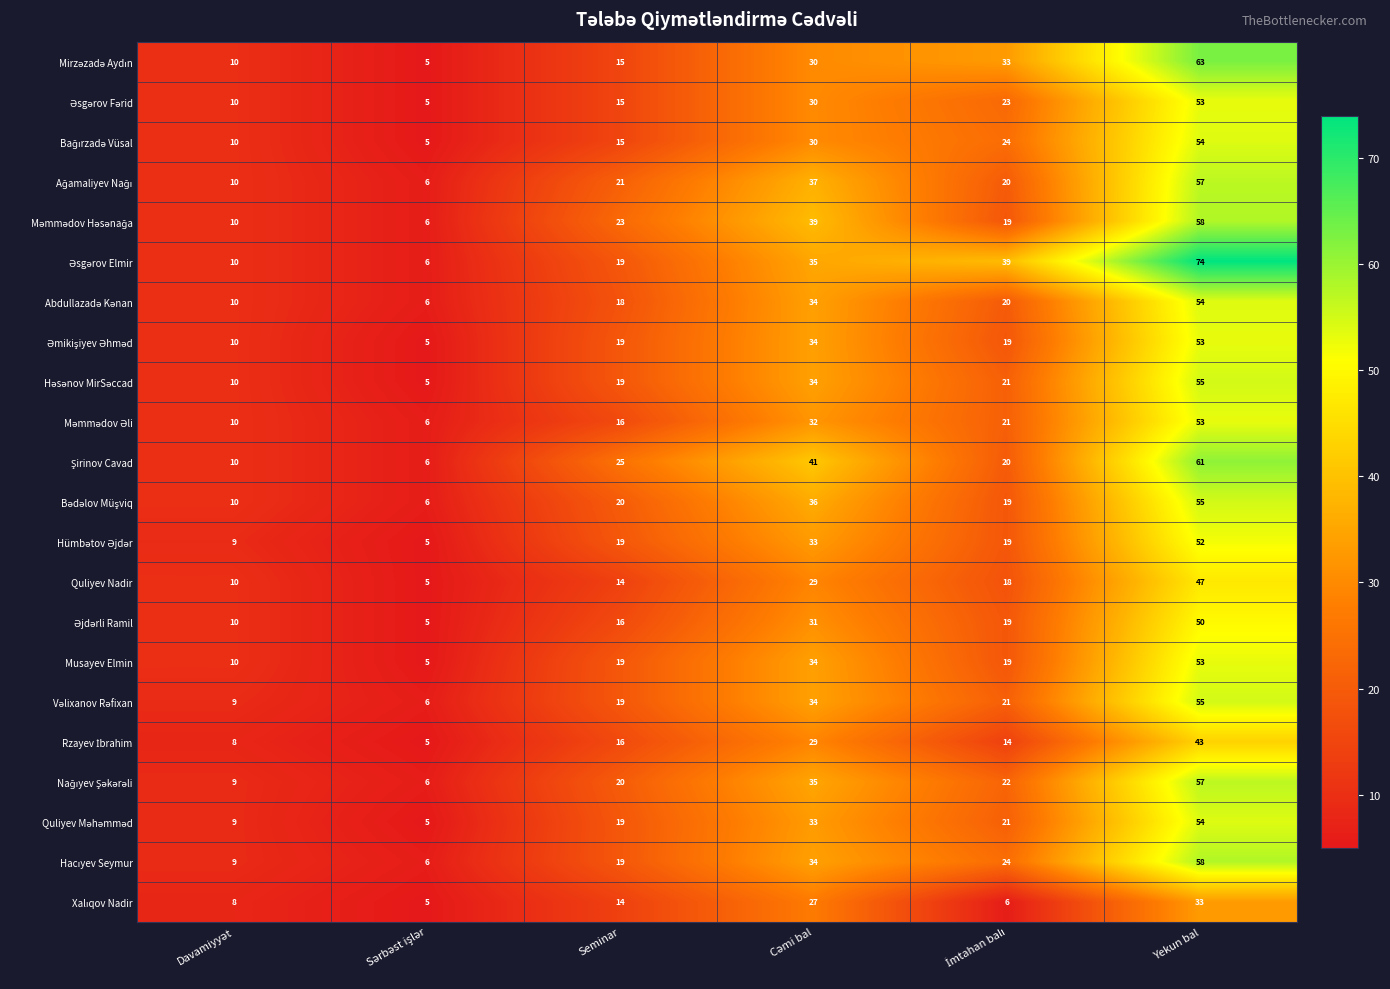

At which category is the sum across all series the highest?

Yekun bal